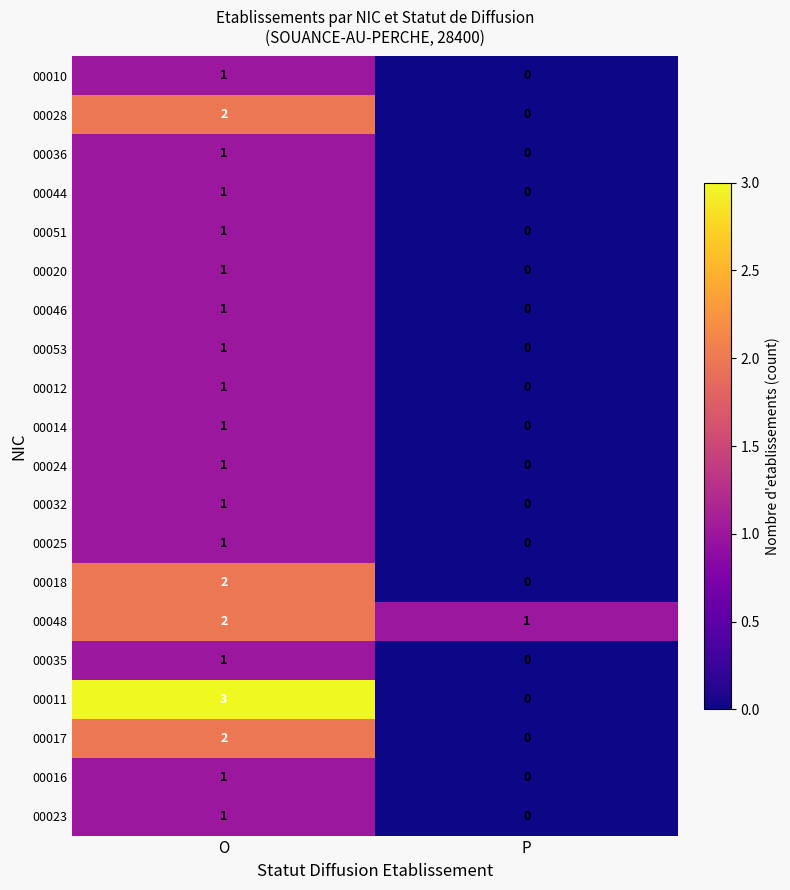

Which category has the lowest value across all series?

P